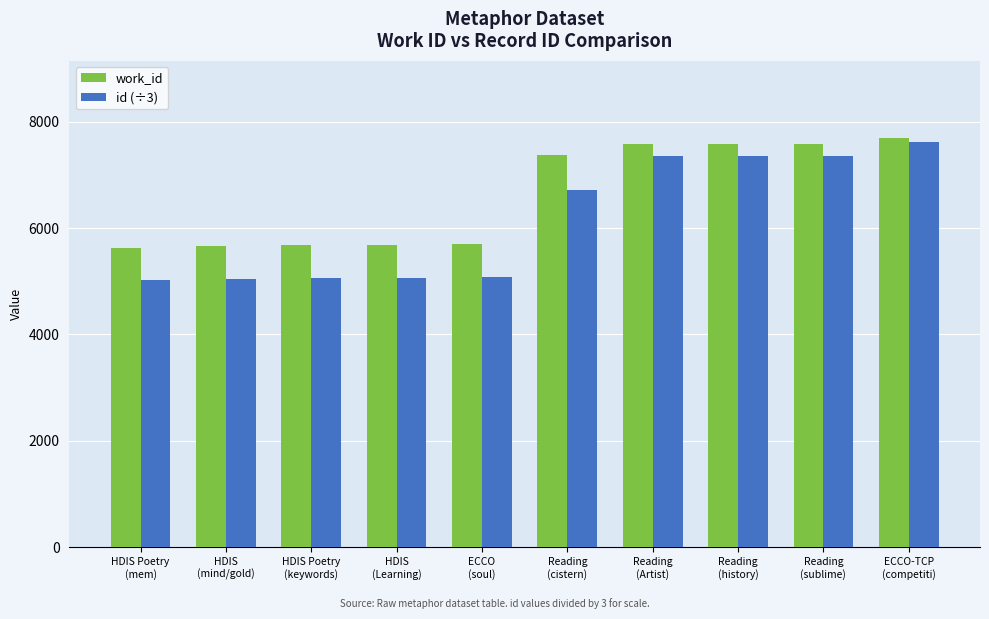

What is the smallest value displayed?

5017.3